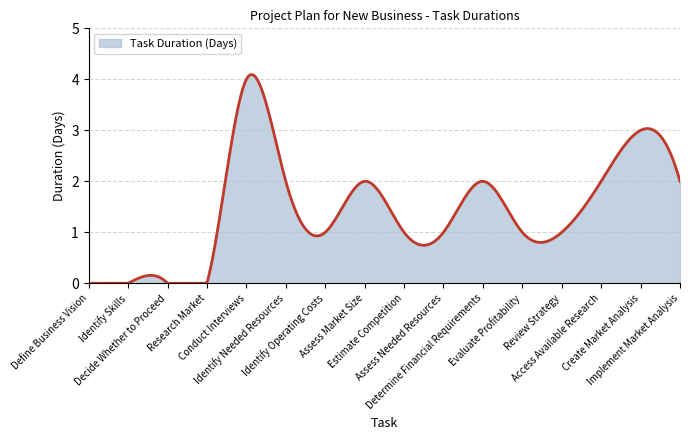

What is the maximum value shown in the chart?

4.1